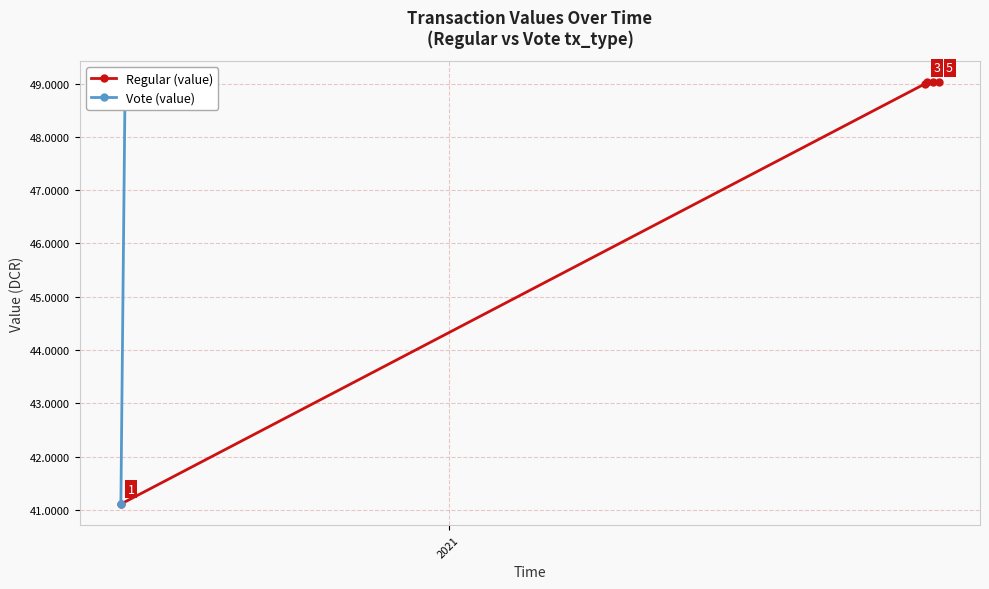

How many data points in Regular (value) are above 49?

3